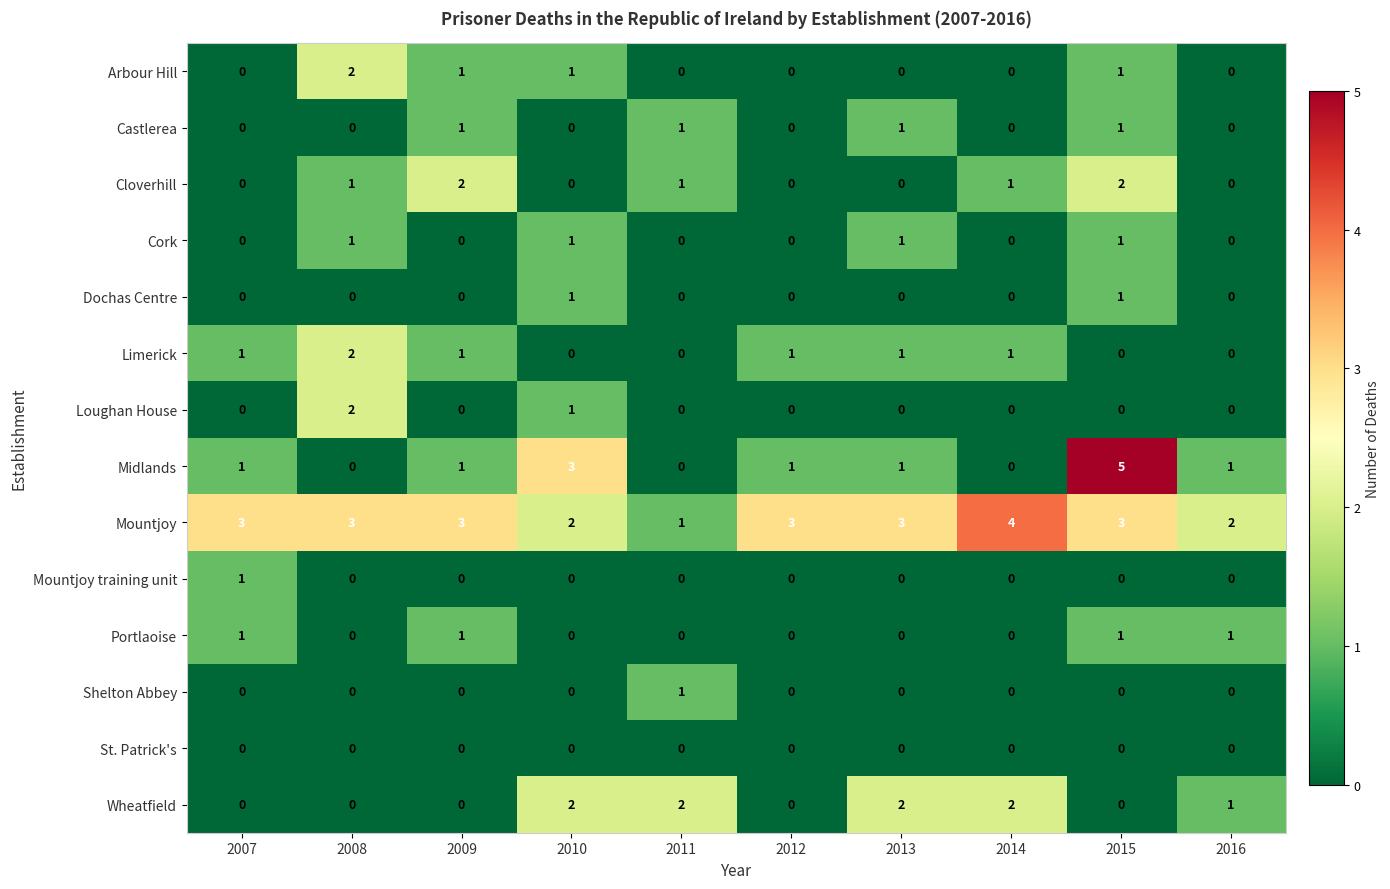

How many Portlaoise values are between 0 and 1?

10